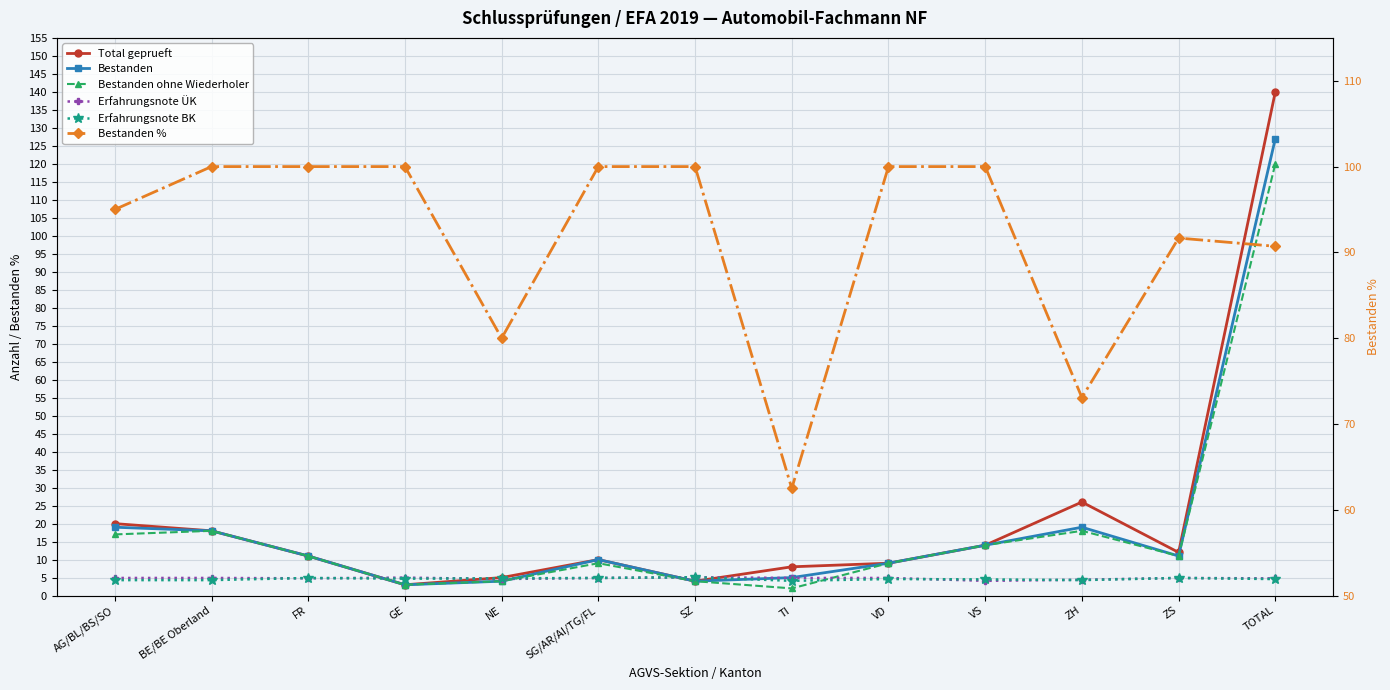

What is the label of the 5th point from the right?

VD